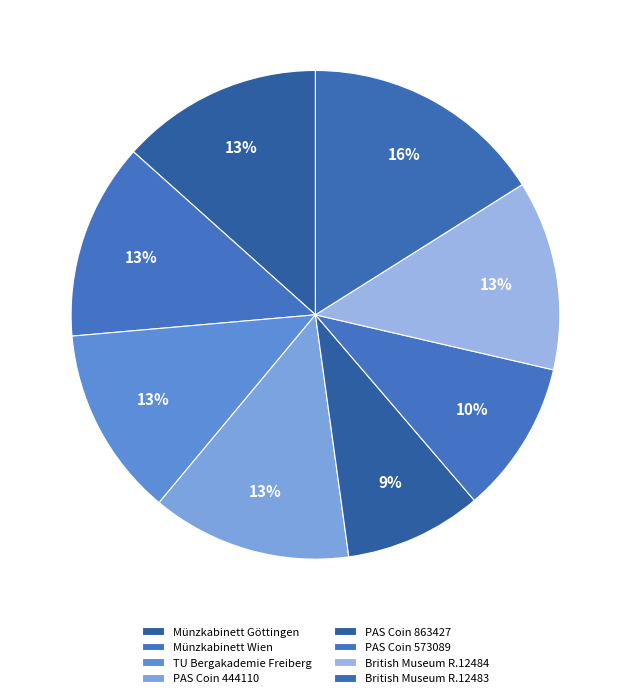

How many slices are in this pie chart?

8